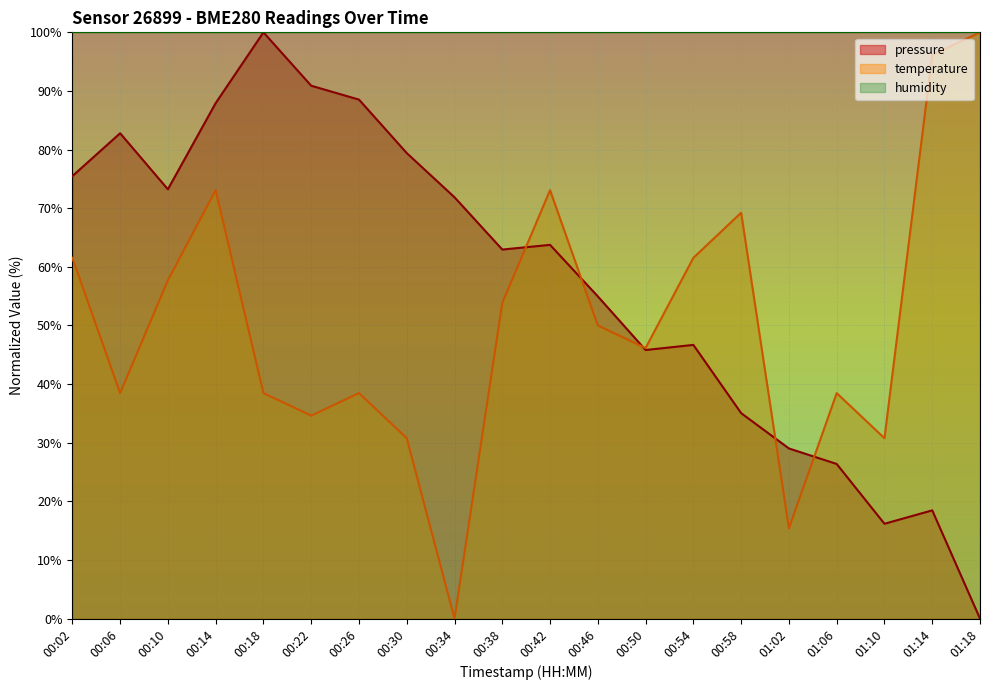

Which series ends up on top after the final intersection of temperature and pressure?

temperature